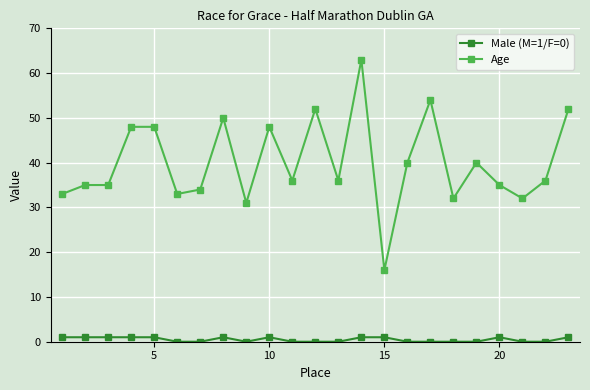

Rank the series by their maximum value, from highest to lowest.

Age, Male (M=1/F=0)